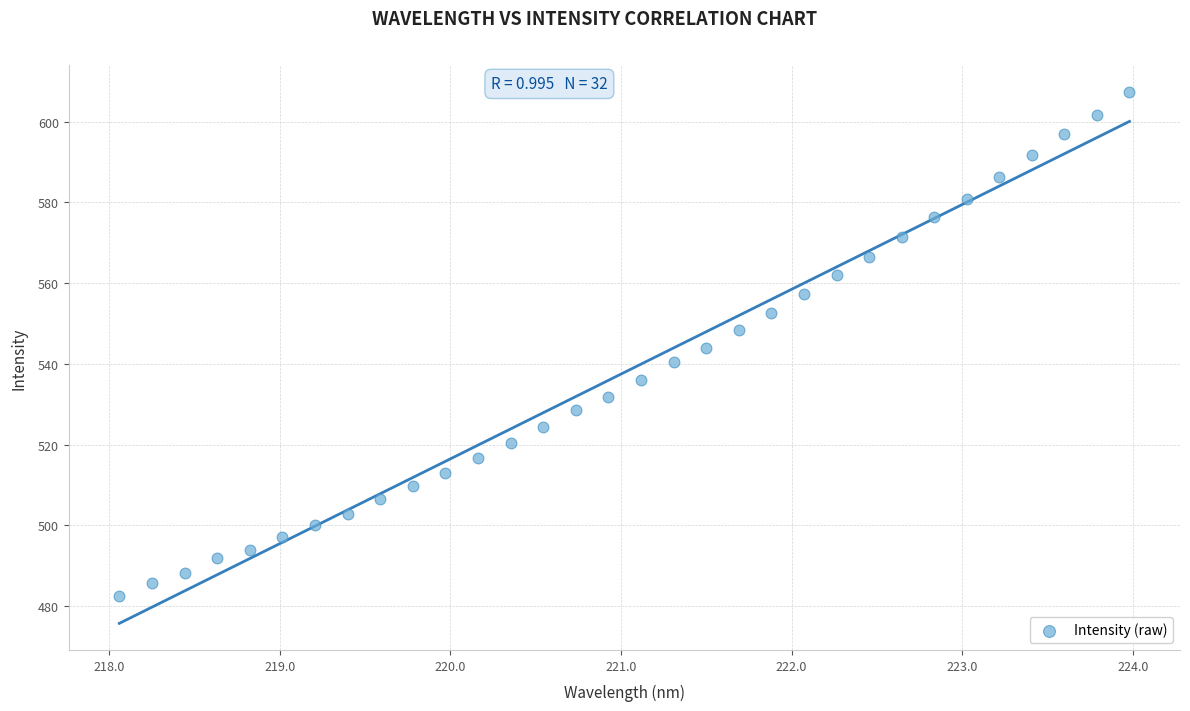

What is the range of Y values (max minus min)?

125.0